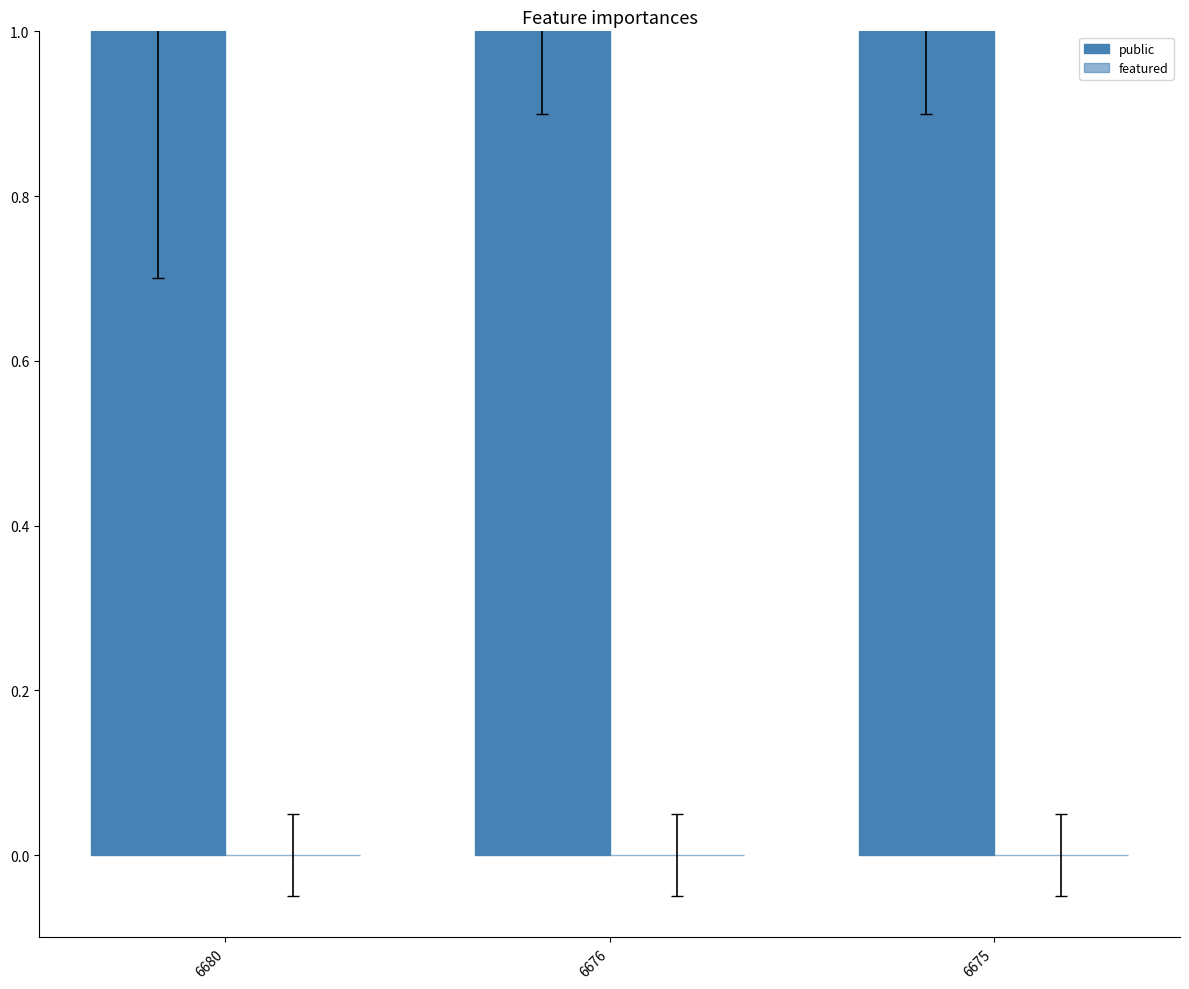

Between 6680 and 6675, which is larger?

6680